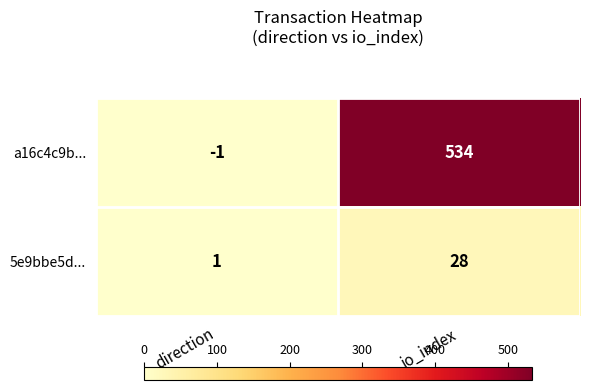

How many values in the a16c4c9b... series are below 534?

1